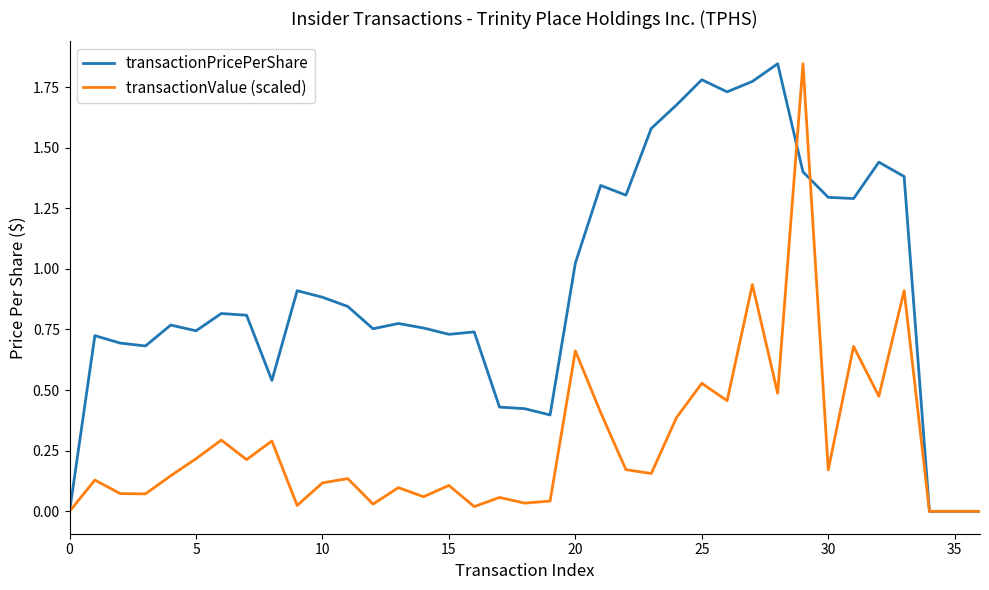

True or false: transactionValue (scaled) and transactionPricePerShare intersect in this chart.

True